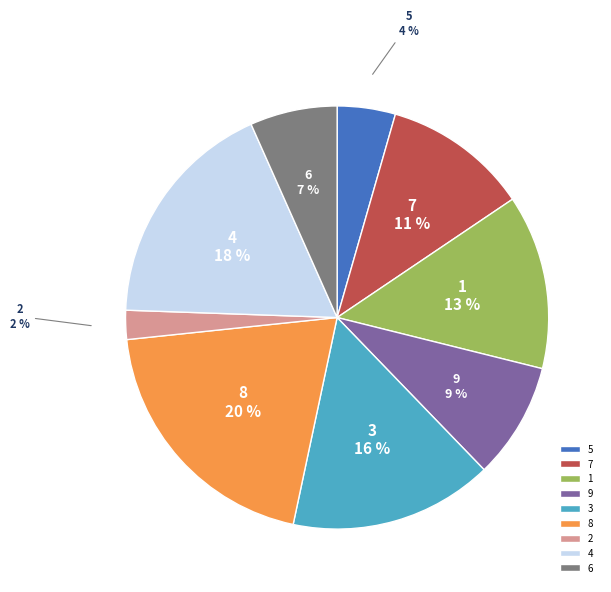

Is it true that 7 is 11% of the pie?

True